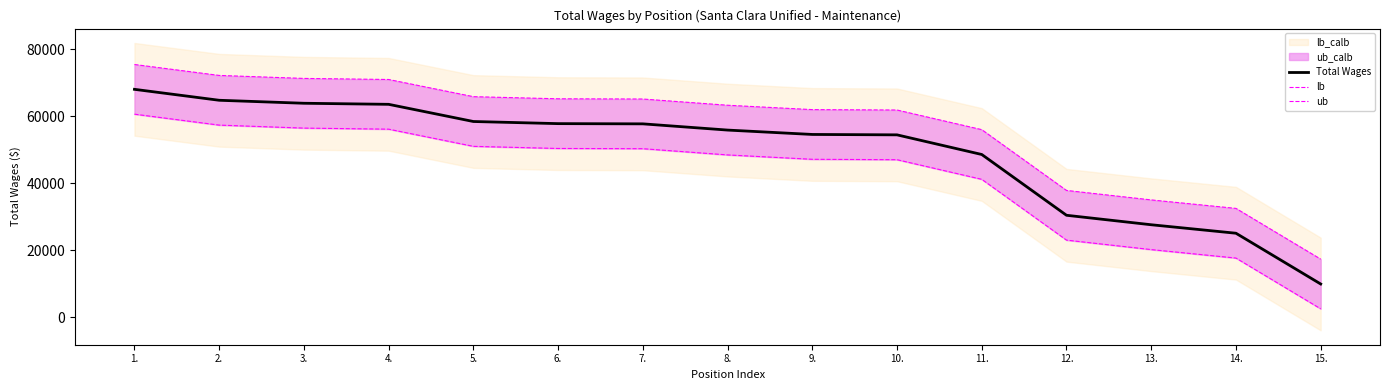

Reading left to right, list all the values displayed in this chart.

Total Wages: 1.=68040.0	2.=64777.0	3.=63884.0	4.=63566.0	5.=58442.0	6.=57807.0	7.=57740.0	8.=55884.0	9.=54579.0	10.=54459.0	11.=48600.0	12.=30467.0	13.=27639.0	14.=25110.0	15.=9966.0
lb: 1.=75449.6	2.=72186.6	3.=71293.6	4.=70975.6	5.=65851.6	6.=65216.6	7.=65149.6	8.=63293.6	9.=61988.6	10.=61868.6	11.=56009.6	12.=37876.6	13.=35048.6	14.=32519.6	15.=17375.6
ub: 1.=60630.4	2.=57367.4	3.=56474.4	4.=56156.4	5.=51032.4	6.=50397.4	7.=50330.4	8.=48474.4	9.=47169.4	10.=47049.4	11.=41190.4	12.=23057.4	13.=20229.4	14.=17700.4	15.=2556.4